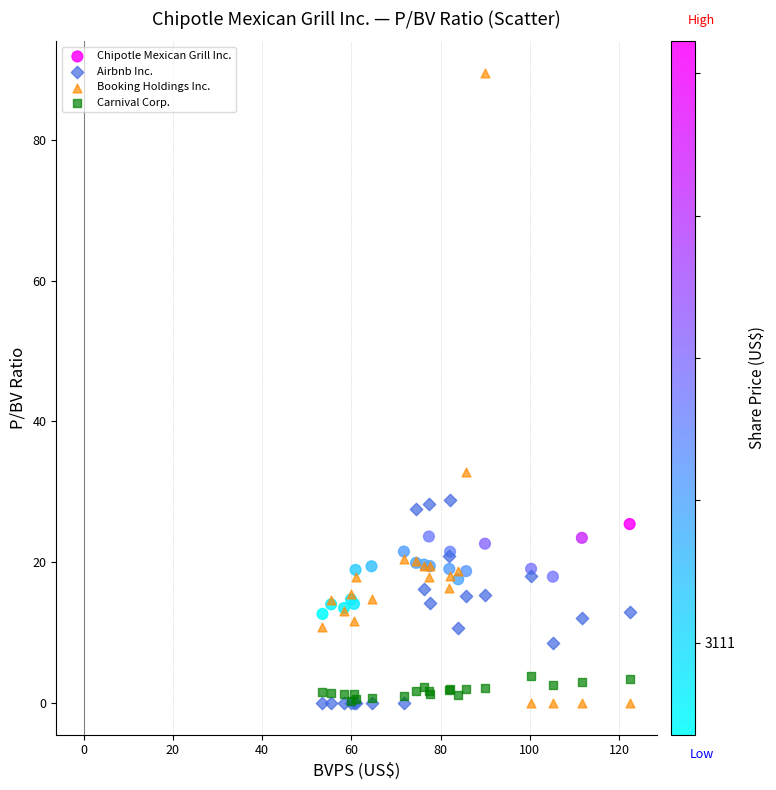

What are all the series names shown in the legend?

Chipotle Mexican Grill Inc., Airbnb Inc., Booking Holdings Inc., Carnival Corp.